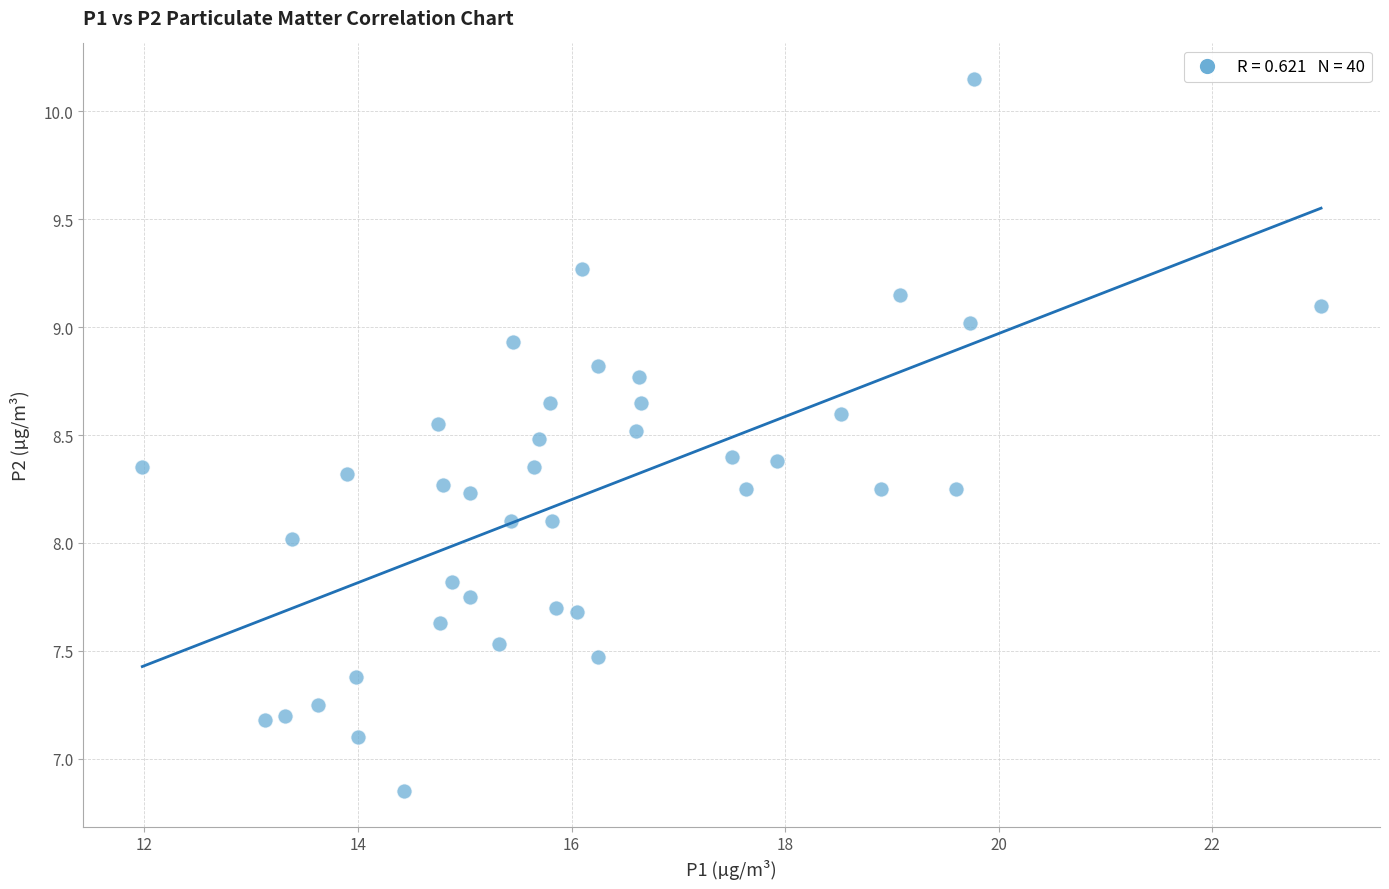

What is the range of Y values (max minus min)?

3.3